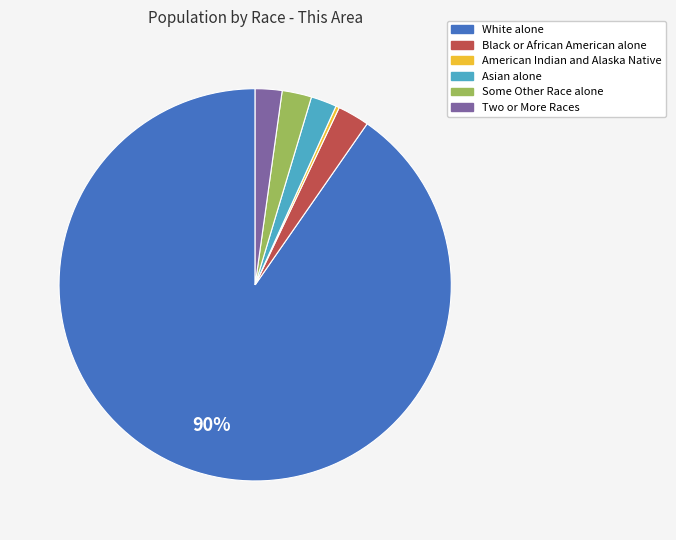

Do White alone and Two or More Races together represent more than half of the pie?

Yes